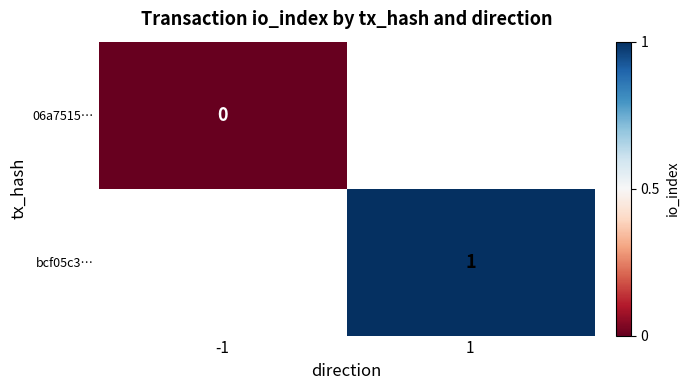

The bcf05c3… series shows 1 at 1. True or false?

True